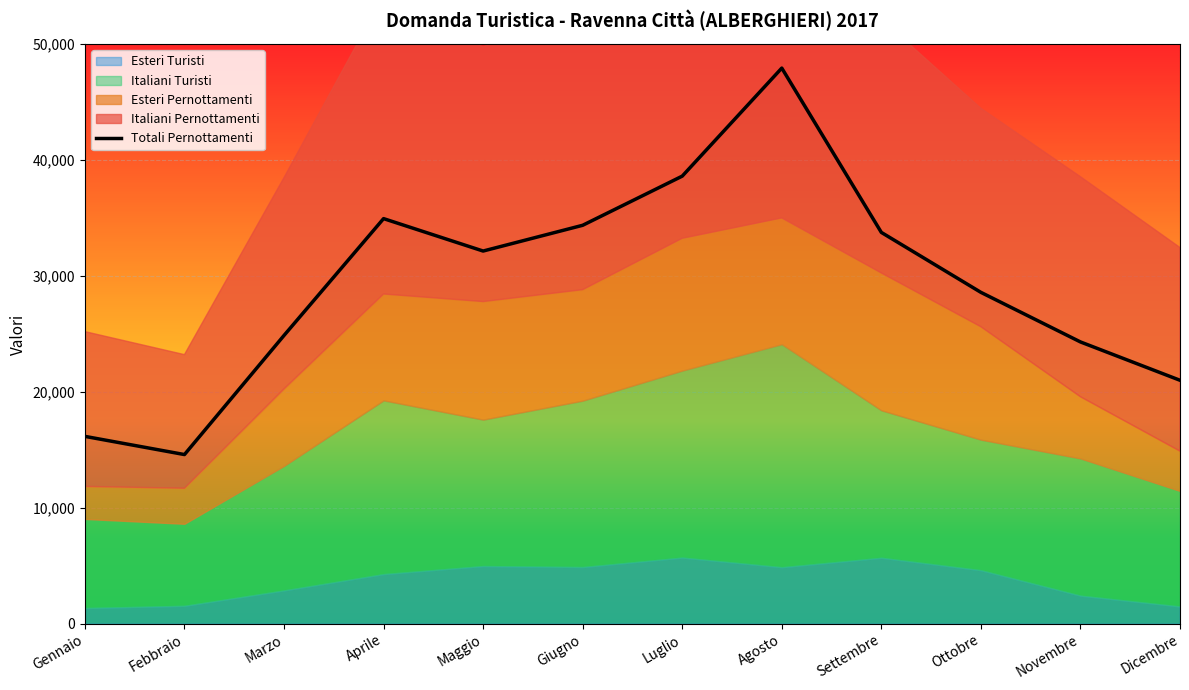

True or false: Totali Pernottamenti has a value of 24874 at Marzo.

True